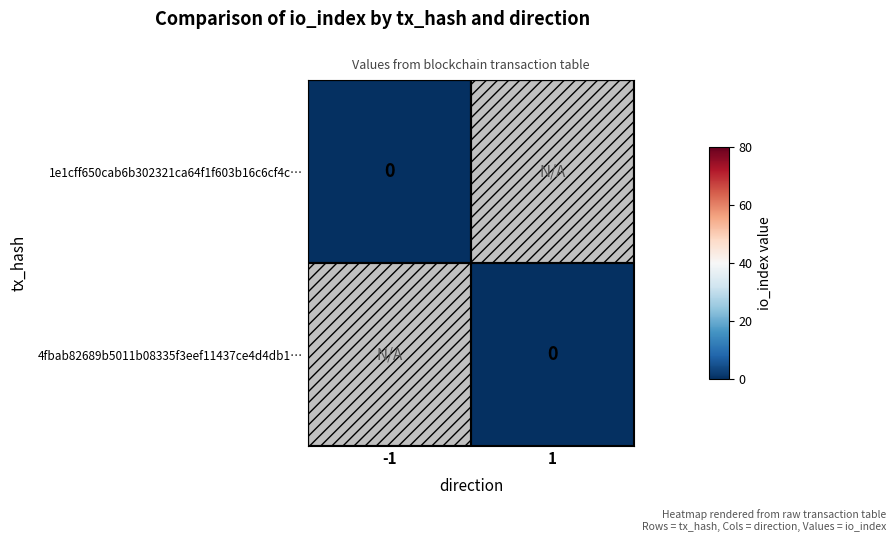

The value of 4fbab82689b5011b08335f3eef11437ce4d4db1… at 1 is 24. True or false?

False